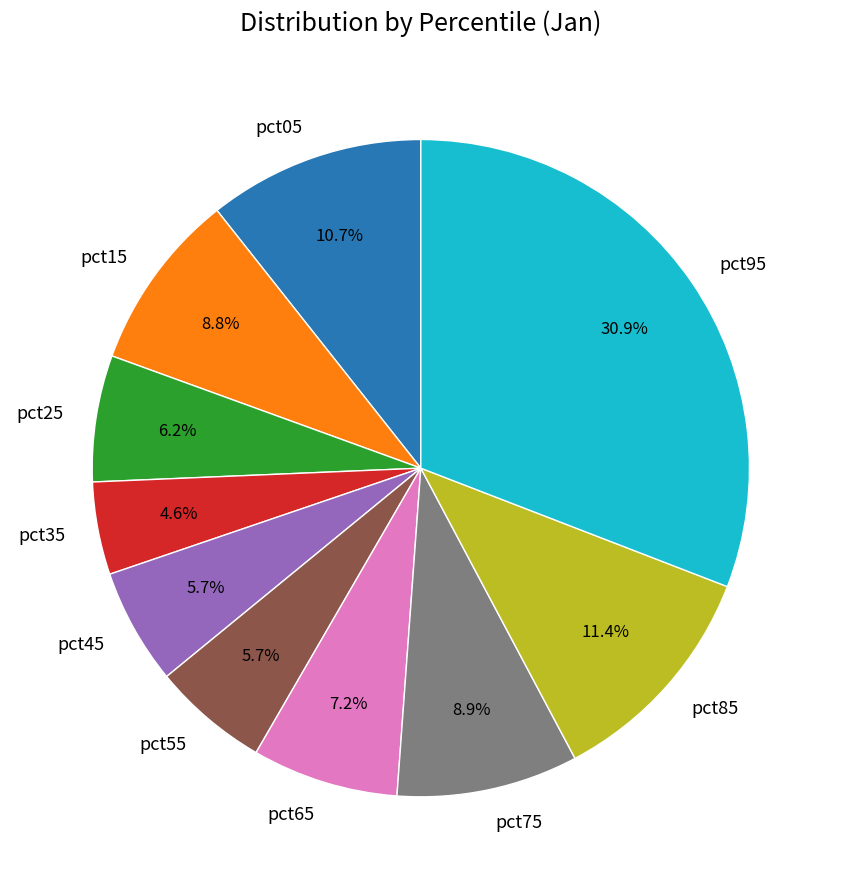

What is the smallest slice in the pie chart?

pct35